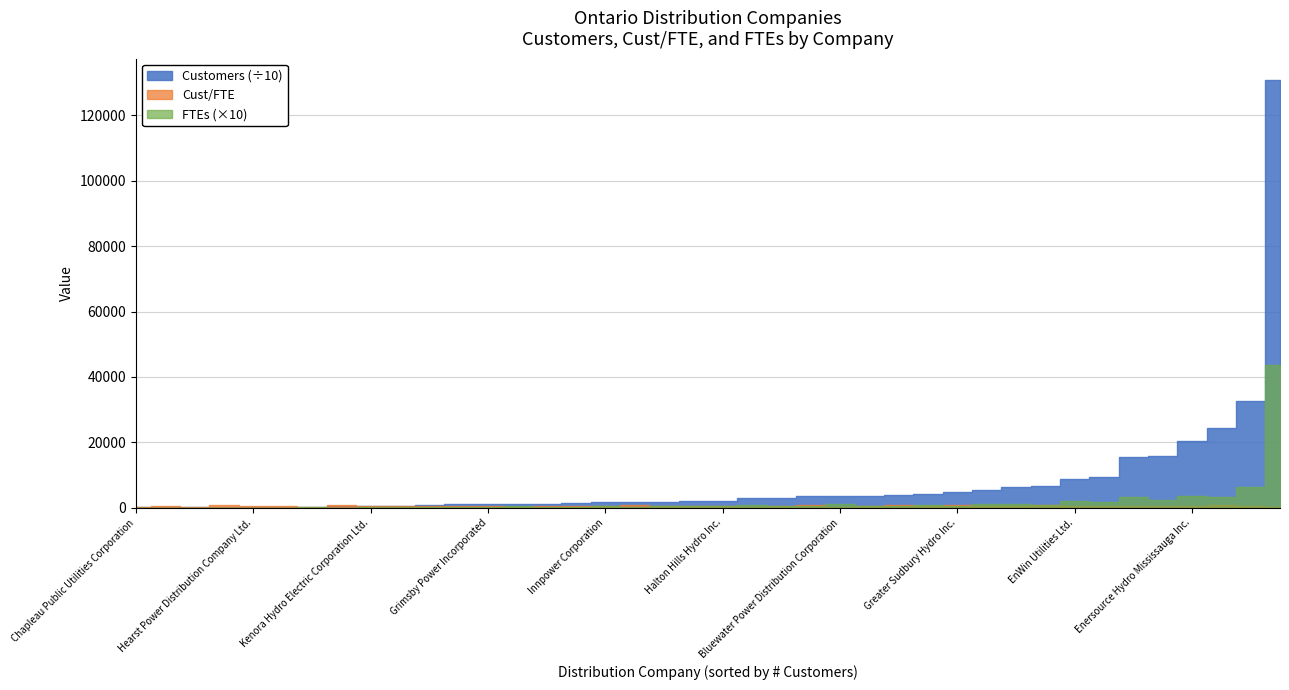

Is it true that ftes equals 10.3 at cust_fte?

False